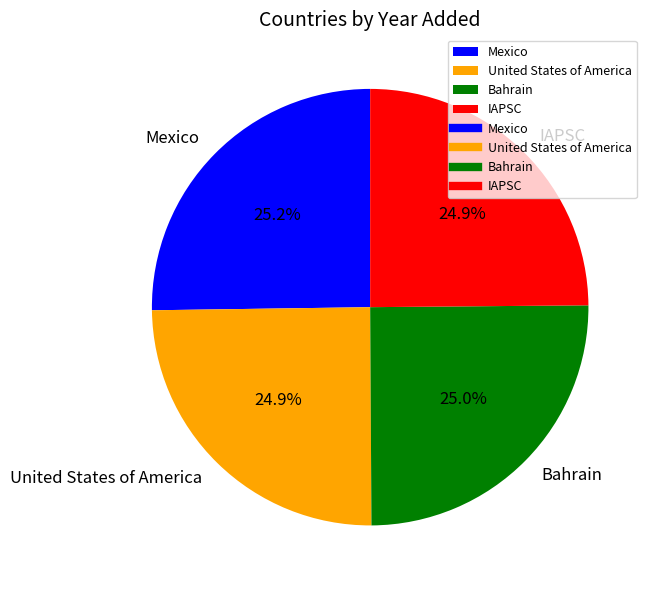

To the nearest percent, what portion does Mexico represent?

25%